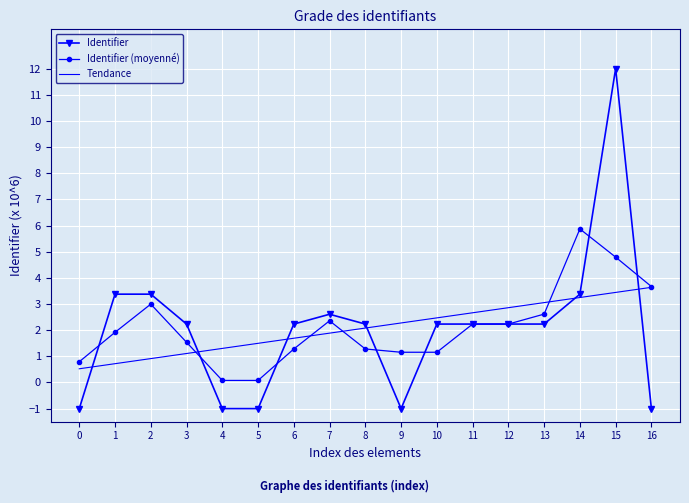

The Identifier series shows -1.0 at 0. True or false?

True